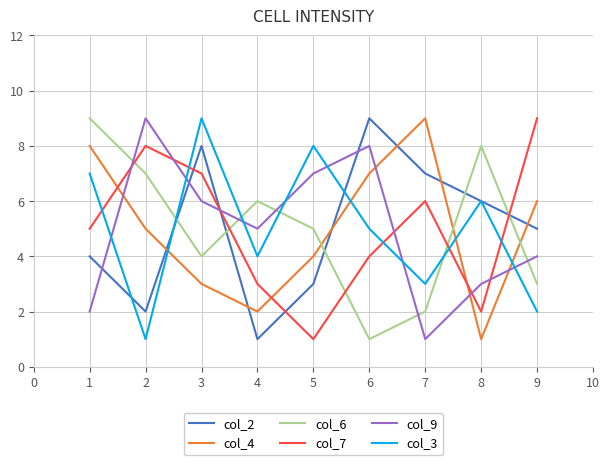

Does the chart have visible grid lines?

Yes